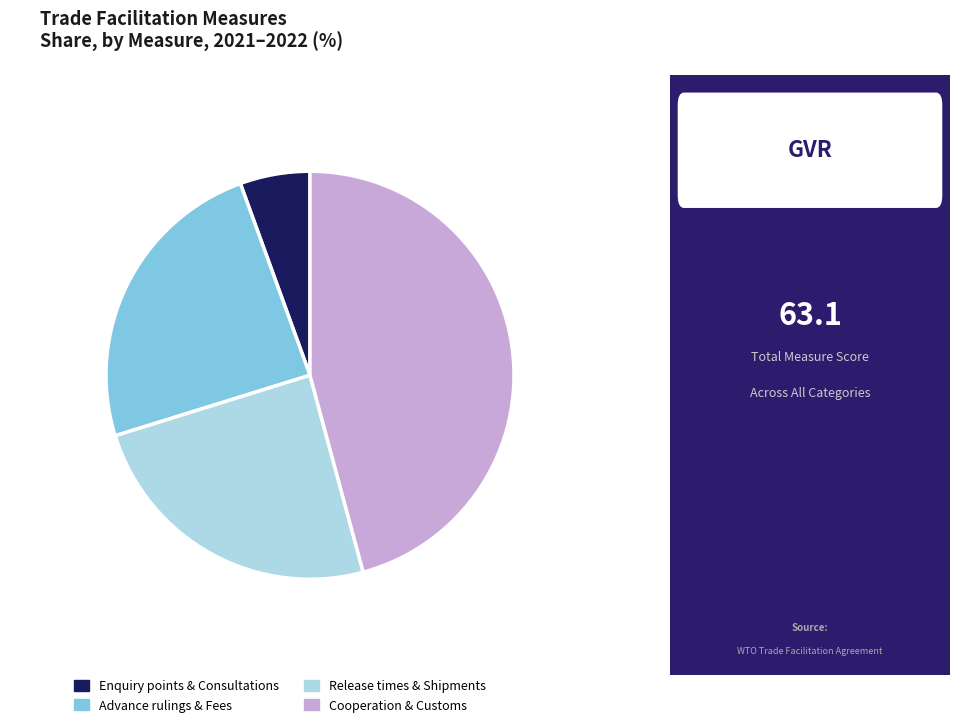

Do Enquiry points & Consultations and Release times & Shipments together represent more than half of the pie?

No